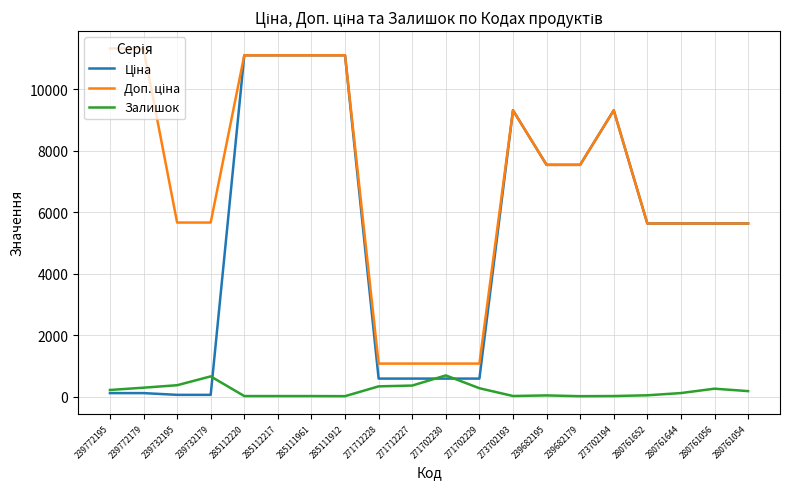

What is the greatest value displayed?

11334.0